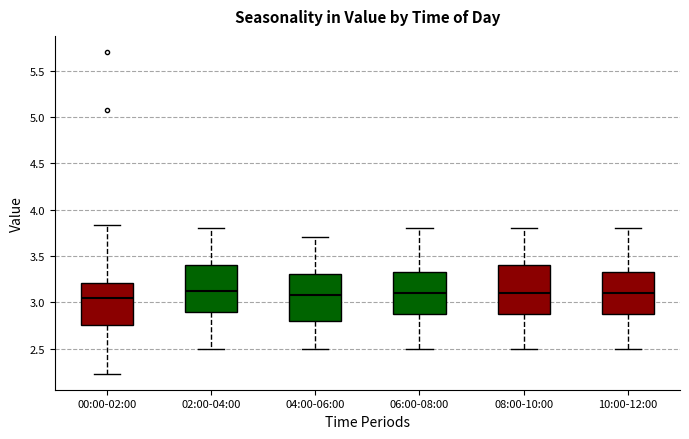

Where does the upper whisker of the box for 06:00-08:00 end on the y-axis? The values are not printed on the chart, so give them approximately, as read against the axis.

3.80